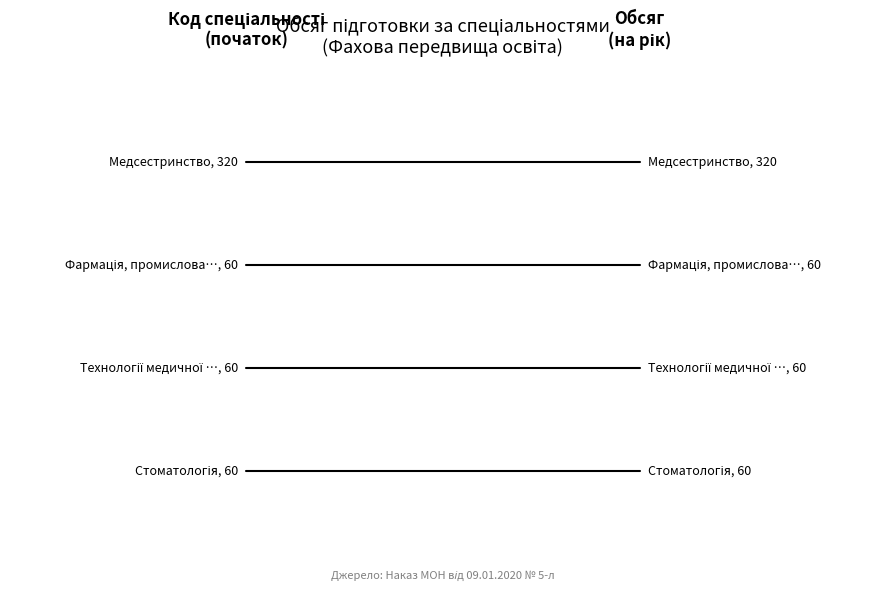

How many series are shown in this chart?

4